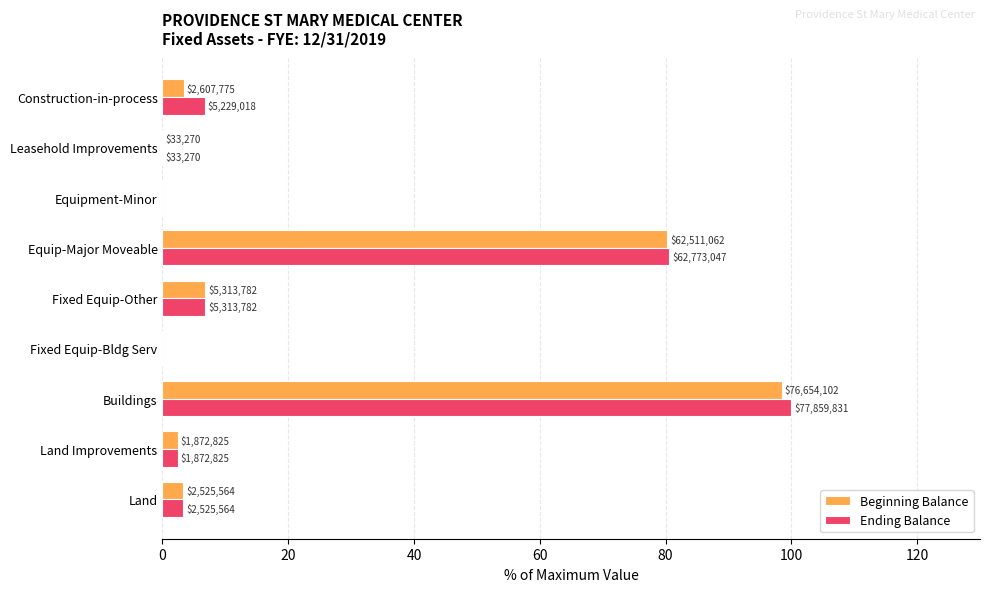

What position from the left is Construction-in-process?

9